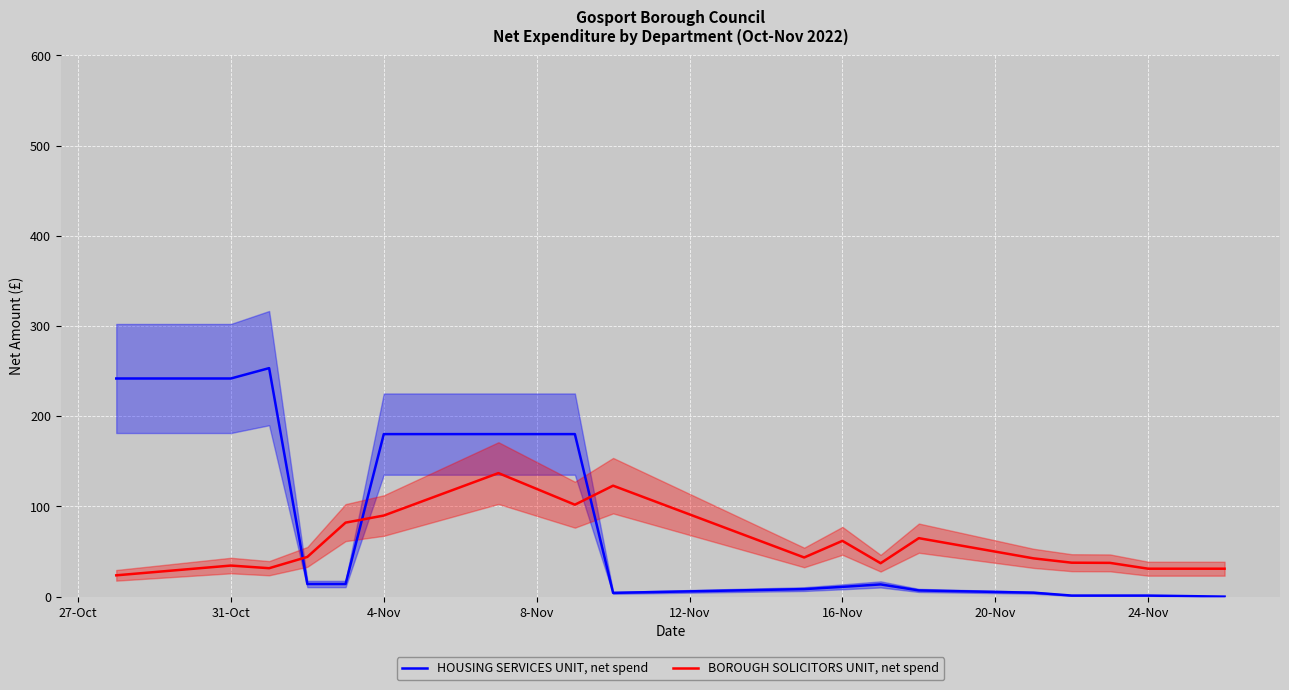

Which series has the largest total across all categories?

HOUSING SERVICES UNIT, net spend